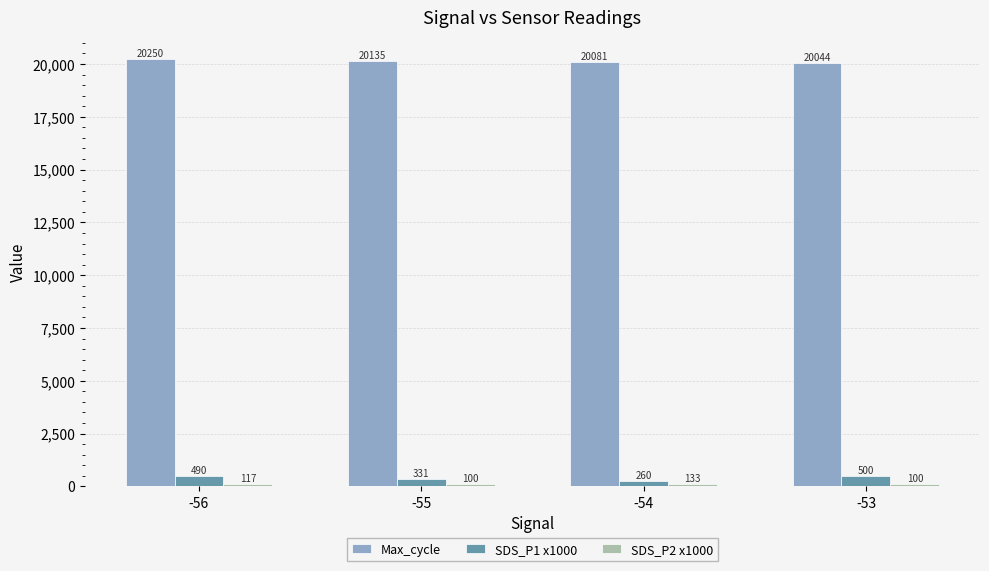

Is it true that Max_cycle equals 4509.7 at -56?

False